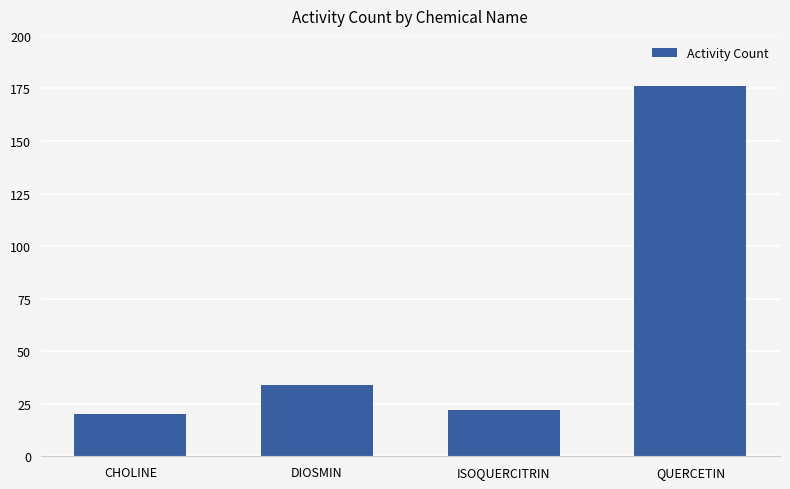

Is it true that the value at CHOLINE is 10?

False